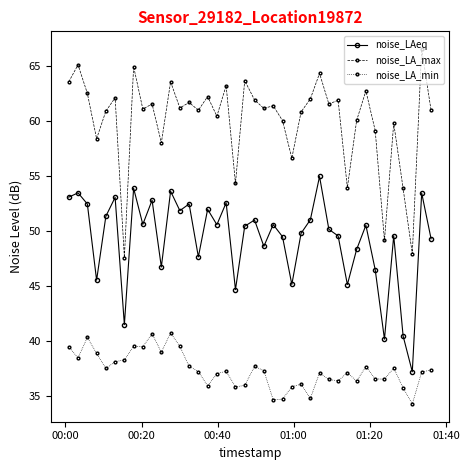

What is the average value of the noise_LA_max series?

60.1